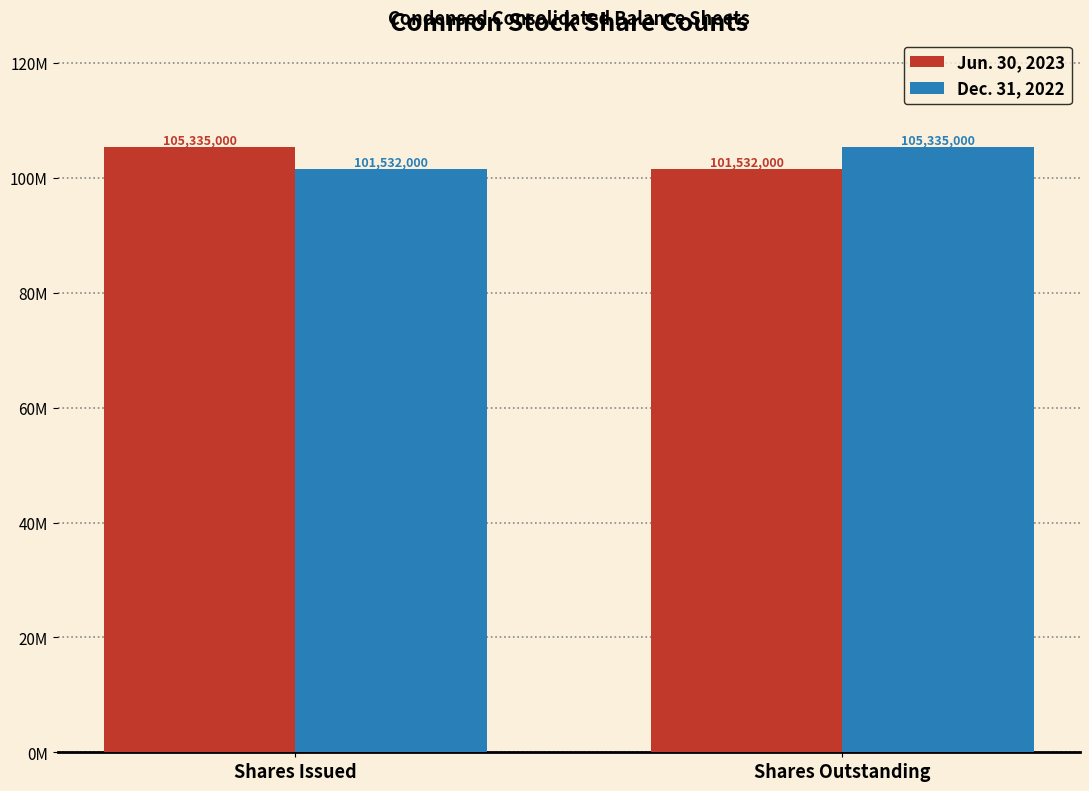

At Shares Issued, list the series in order from smallest to largest.

Dec. 31, 2022, Jun. 30, 2023